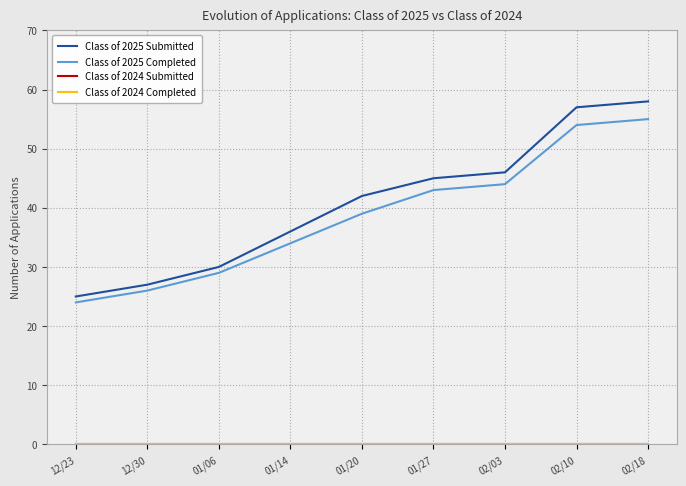

True or false: Class of 2025 Submitted and Class of 2025 Completed cross at least once.

False